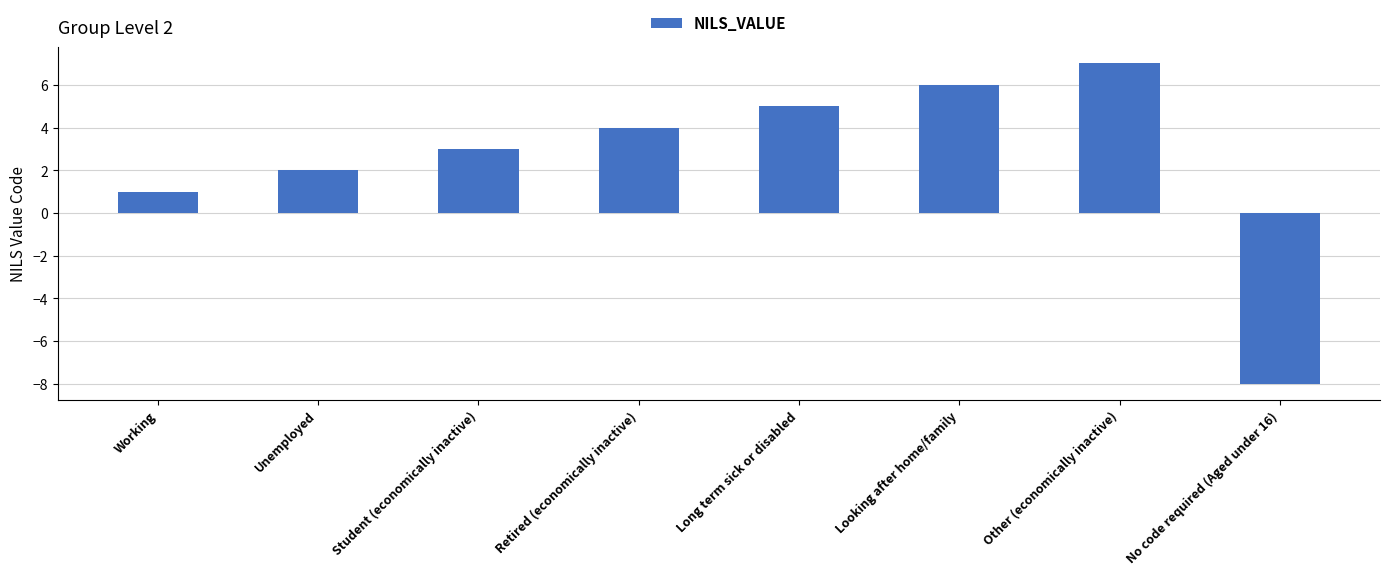

What is the greatest value displayed?

7